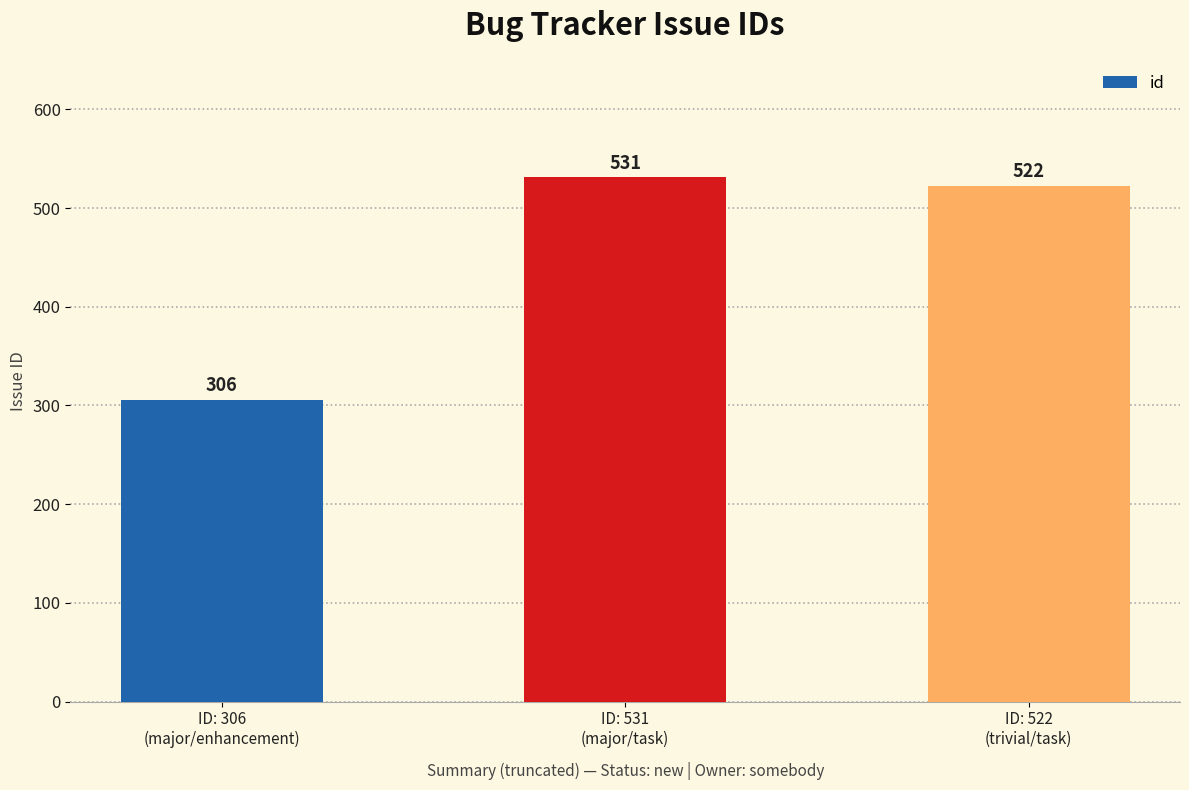

At which category does the chart reach its minimum across all series?

ID: 306
(major/enhancement)